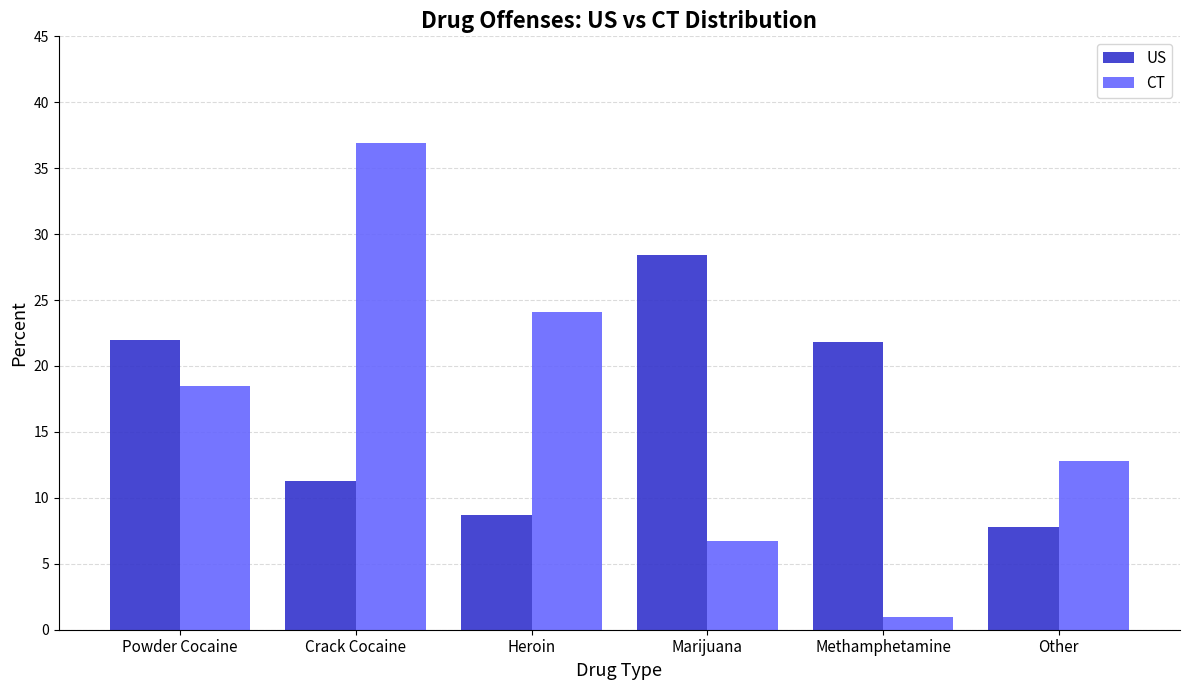

What is the value of the US bar at the 4th from the left?

28.4